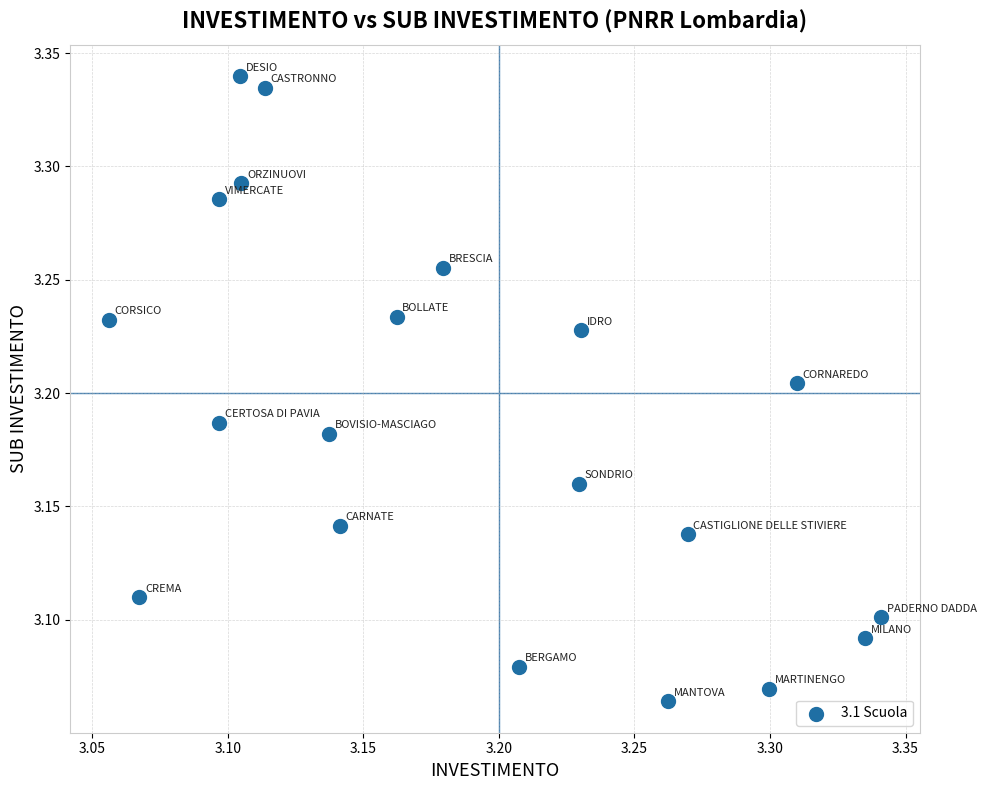

What is the range of Y values (max minus min)?

0.3